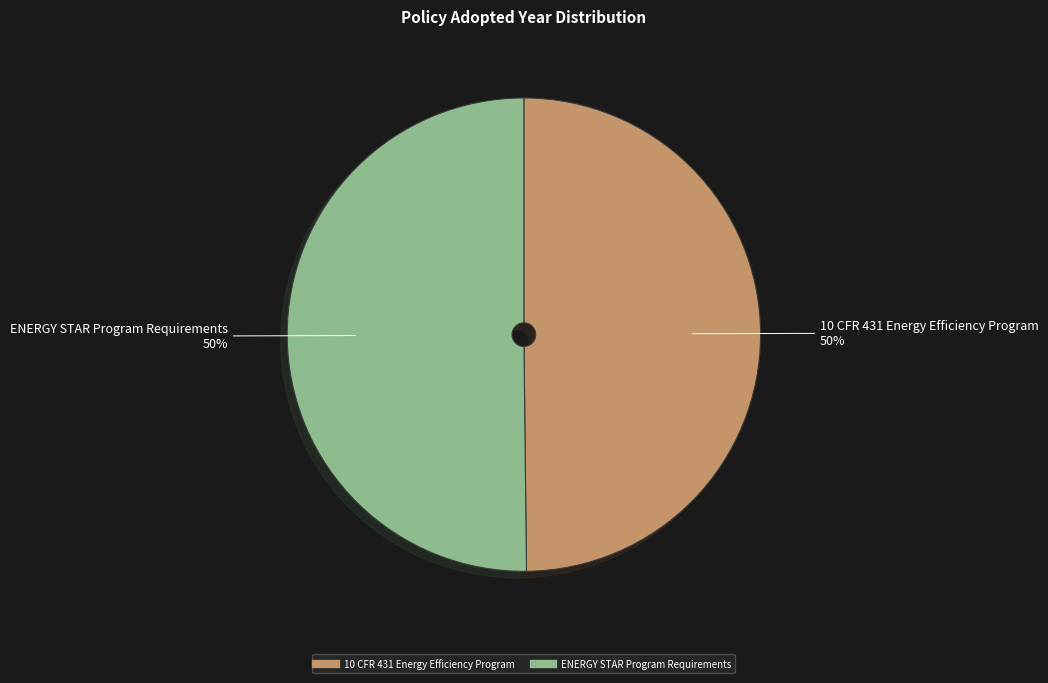

Do 10 CFR 431 Energy Efficiency Program and ENERGY STAR Program Requirements together represent more than half of the pie?

Yes